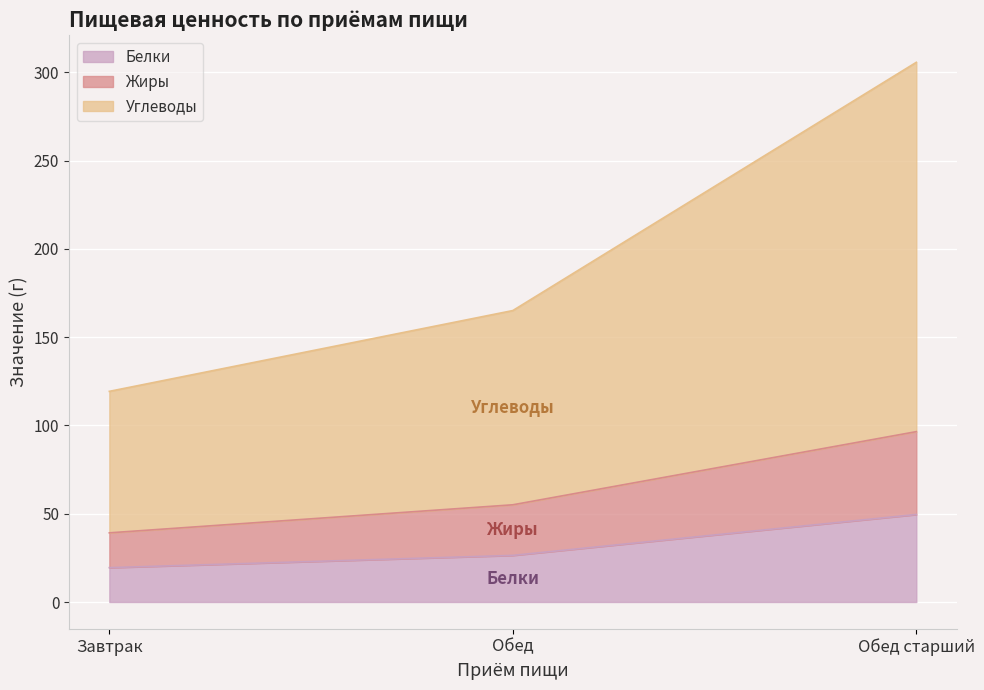

What is the value of the Жиры point at the 1st from the left?

39.2